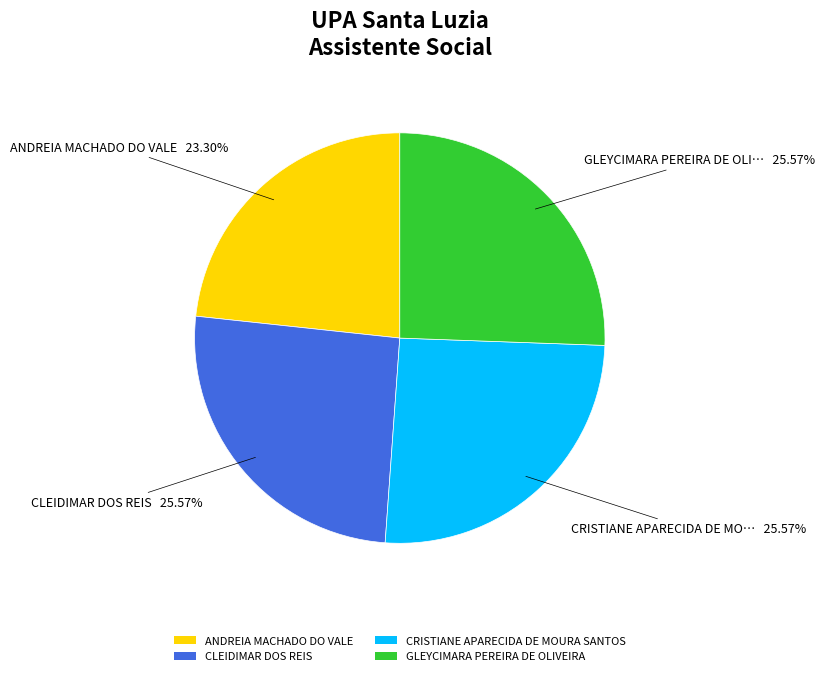

To the nearest percent, what is the difference between the largest and smallest slice percentages?

2%